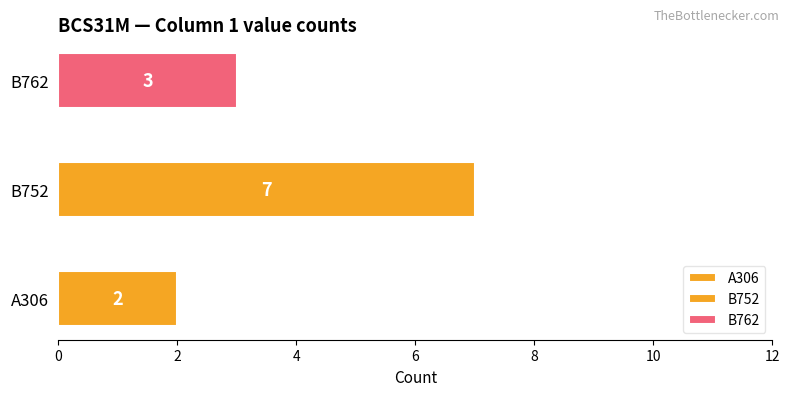

True or false: the data shows 7 at B752.

True